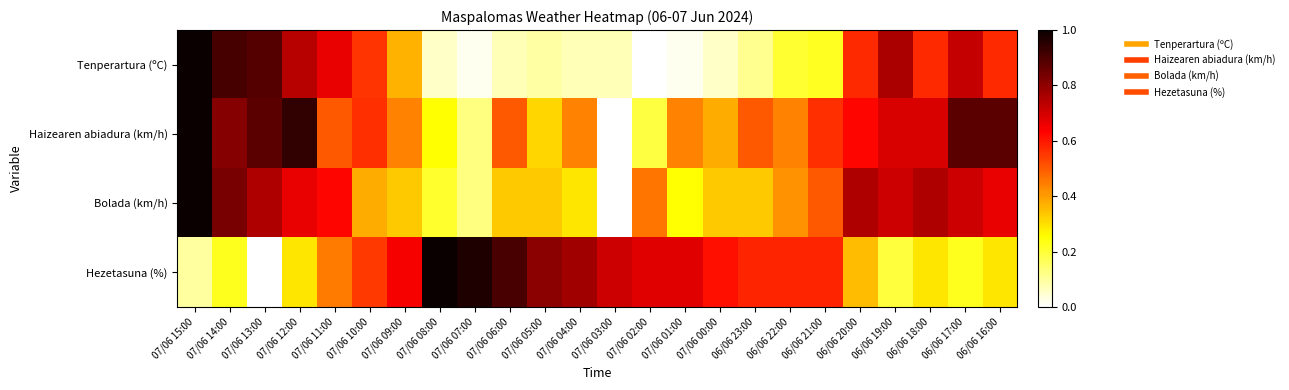

Reading right to left, what are all the values shown in this chart?

Tenperartura (ºC): 06/06 16:00=0.6	06/06 17:00=0.7	06/06 18:00=0.6	06/06 19:00=0.8	06/06 20:00=0.6	06/06 21:00=0.2	06/06 22:00=0.2	06/06 23:00=0.1	07/06 00:00=0.1	07/06 01:00=0.0	07/06 02:00=0.0	07/06 03:00=0.1	07/06 04:00=0.1	07/06 05:00=0.1	07/06 06:00=0.1	07/06 07:00=0.0	07/06 08:00=0.1	07/06 09:00=0.4	07/06 10:00=0.6	07/06 11:00=0.7	07/06 12:00=0.7	07/06 13:00=0.9	07/06 14:00=0.9	07/06 15:00=1.0
Haizearen abiadura (km/h): 06/06 16:00=0.9	06/06 17:00=0.9	06/06 18:00=0.7	06/06 19:00=0.7	06/06 20:00=0.6	06/06 21:00=0.6	06/06 22:00=0.4	06/06 23:00=0.5	07/06 00:00=0.4	07/06 01:00=0.4	07/06 02:00=0.2	07/06 03:00=0.0	07/06 04:00=0.4	07/06 05:00=0.3	07/06 06:00=0.5	07/06 07:00=0.1	07/06 08:00=0.2	07/06 09:00=0.4	07/06 10:00=0.6	07/06 11:00=0.5	07/06 12:00=0.9	07/06 13:00=0.9	07/06 14:00=0.8	07/06 15:00=1.0
Bolada (km/h): 06/06 16:00=0.7	06/06 17:00=0.7	06/06 18:00=0.8	06/06 19:00=0.7	06/06 20:00=0.8	06/06 21:00=0.5	06/06 22:00=0.4	06/06 23:00=0.3	07/06 00:00=0.3	07/06 01:00=0.2	07/06 02:00=0.5	07/06 03:00=0.0	07/06 04:00=0.3	07/06 05:00=0.3	07/06 06:00=0.3	07/06 07:00=0.1	07/06 08:00=0.2	07/06 09:00=0.3	07/06 10:00=0.4	07/06 11:00=0.6	07/06 12:00=0.7	07/06 13:00=0.8	07/06 14:00=0.8	07/06 15:00=1.0
Hezetasuna (%): 06/06 16:00=0.3	06/06 17:00=0.2	06/06 18:00=0.3	06/06 19:00=0.2	06/06 20:00=0.4	06/06 21:00=0.6	06/06 22:00=0.6	06/06 23:00=0.6	07/06 00:00=0.6	07/06 01:00=0.7	07/06 02:00=0.7	07/06 03:00=0.7	07/06 04:00=0.8	07/06 05:00=0.8	07/06 06:00=0.9	07/06 07:00=1.0	07/06 08:00=1.0	07/06 09:00=0.6	07/06 10:00=0.5	07/06 11:00=0.5	07/06 12:00=0.3	07/06 13:00=0.0	07/06 14:00=0.2	07/06 15:00=0.1